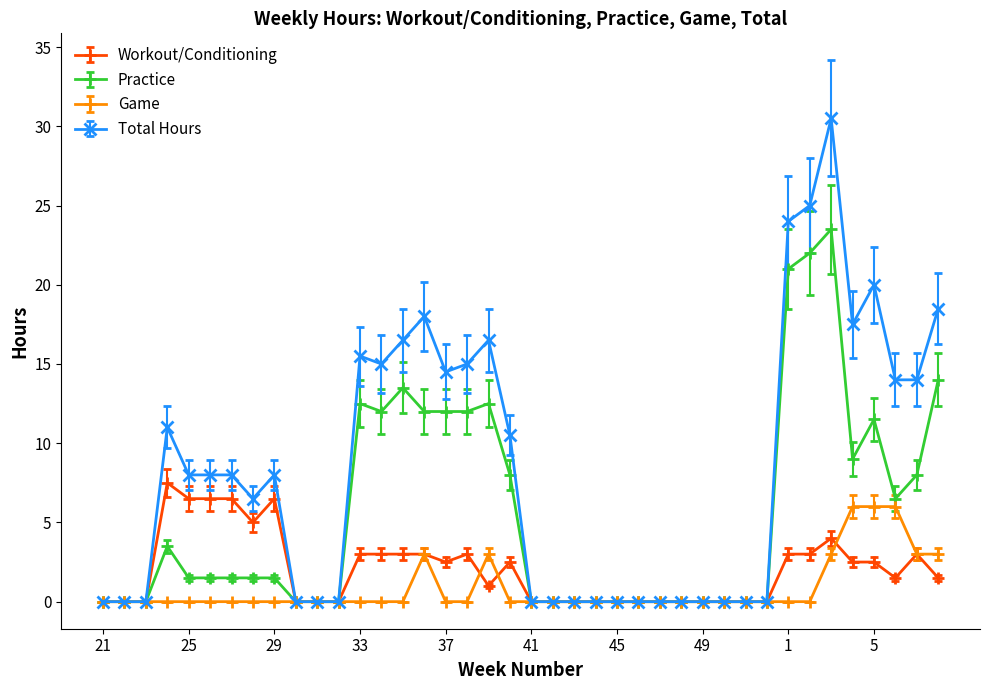

True or false: Practice has more than 2 points higher than both neighbors.

True